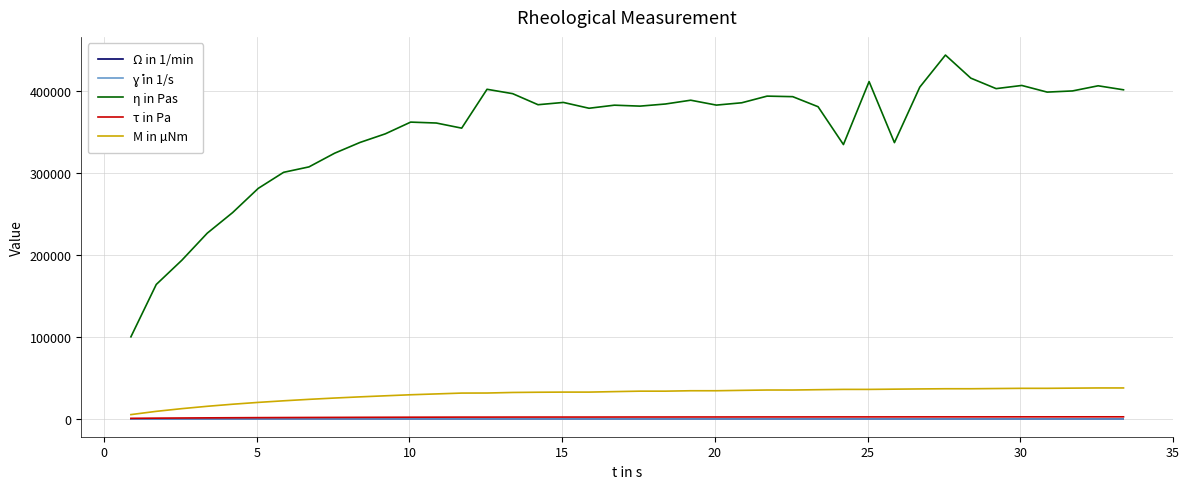

Does the chart have visible grid lines?

Yes